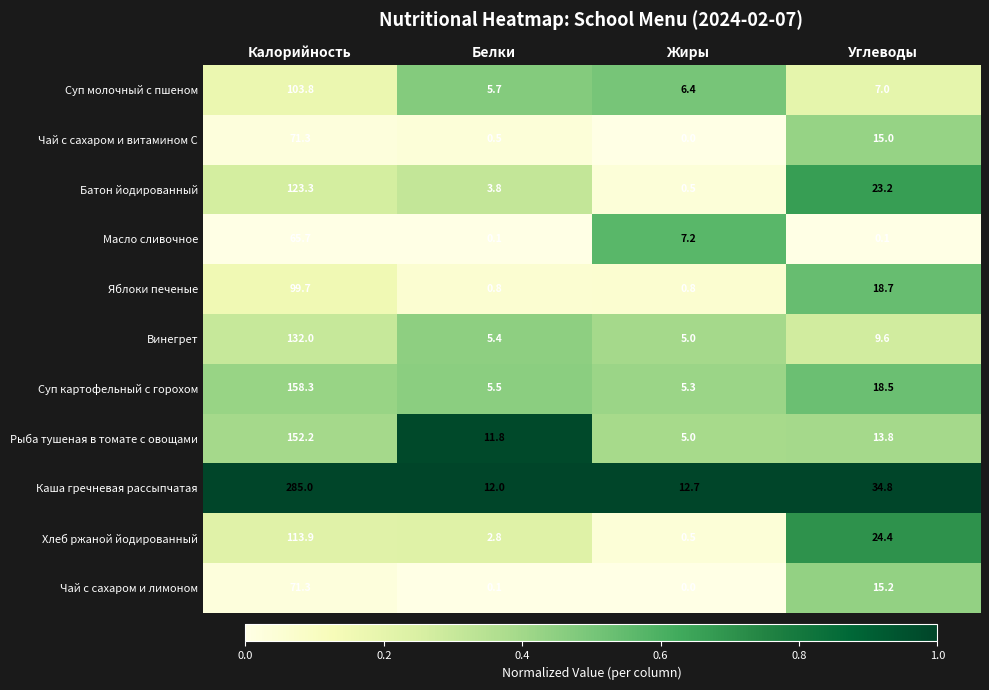

What is the maximum value shown in the chart?

285.0